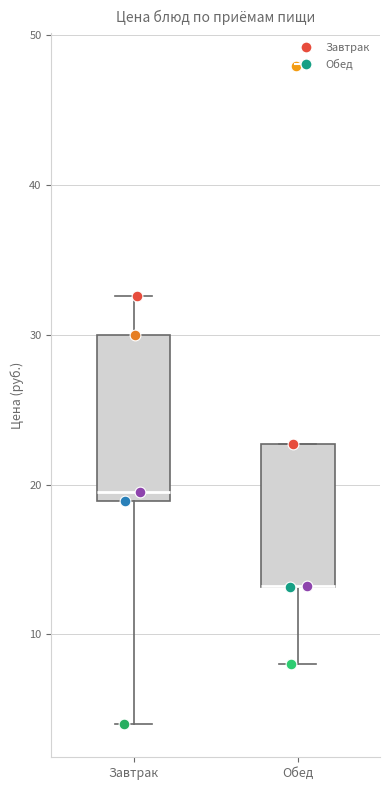

Reading left to right, transcribe this box plot: for each box, give where its median line is, the range the box spans, and where its two whiskers end, as read against the y-axis. The values are not printed on the chart, so give them approximately, as read against the axis.

Завтрак: median 20, box 19 to 30, whiskers 4 to 33
Обед: median 13 (drawn on the box's lower edge), box 13 to 23, whiskers 8 to 23